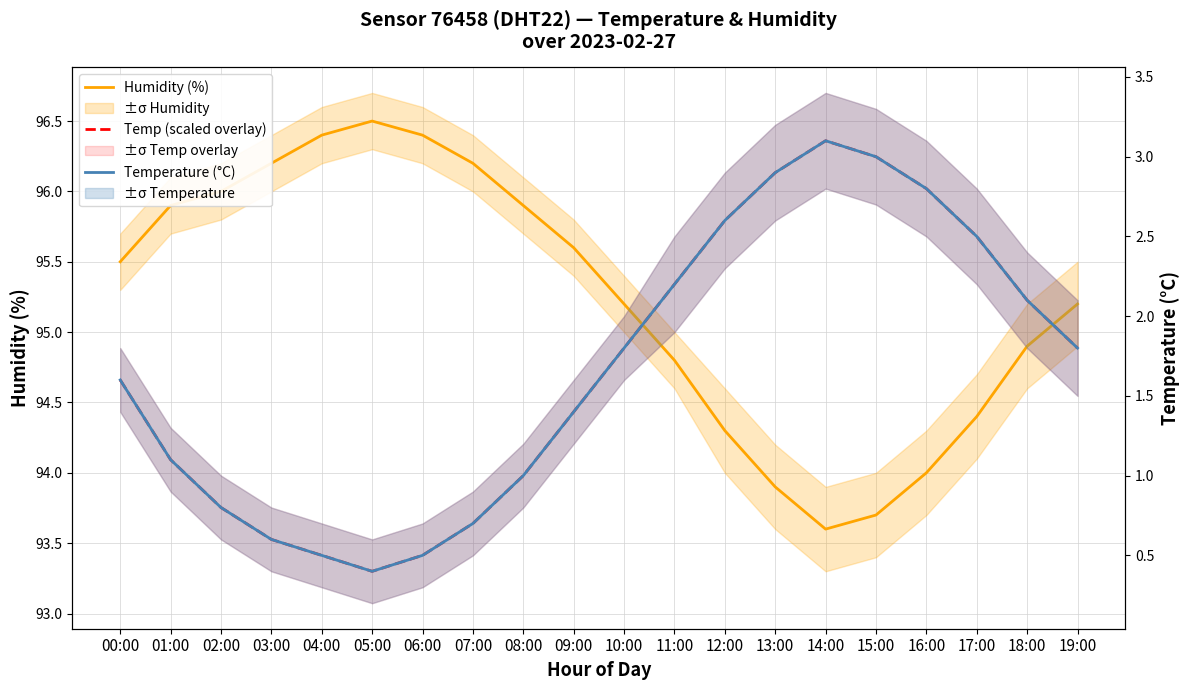

True or false: Temperature (°C) has more than 1 points higher than both neighbors.

False